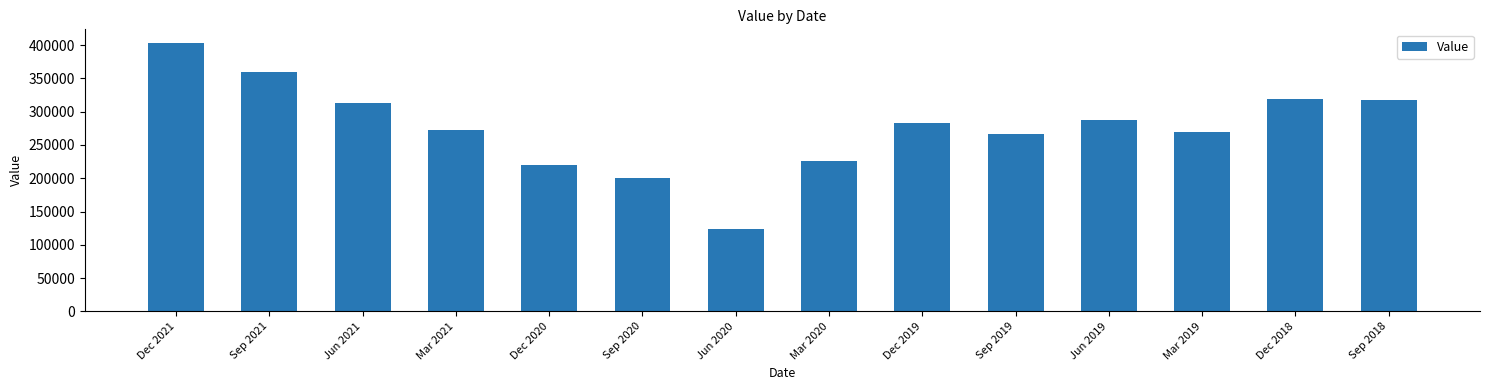

Reading left to right, list all the values displayed in this chart.

403413	359092	312353	272072	219252	200059	123231	225567	283553	266038	286809	269296	319668	316838